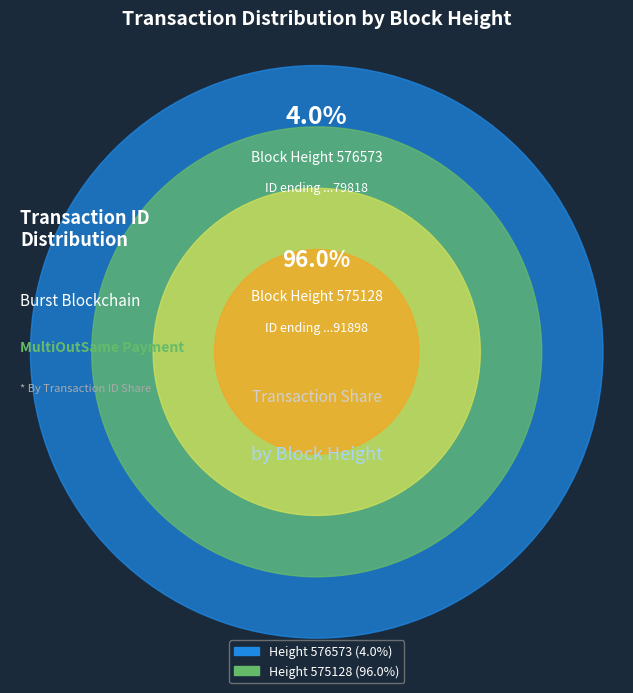

Which slice represents more than half of the pie?

575128